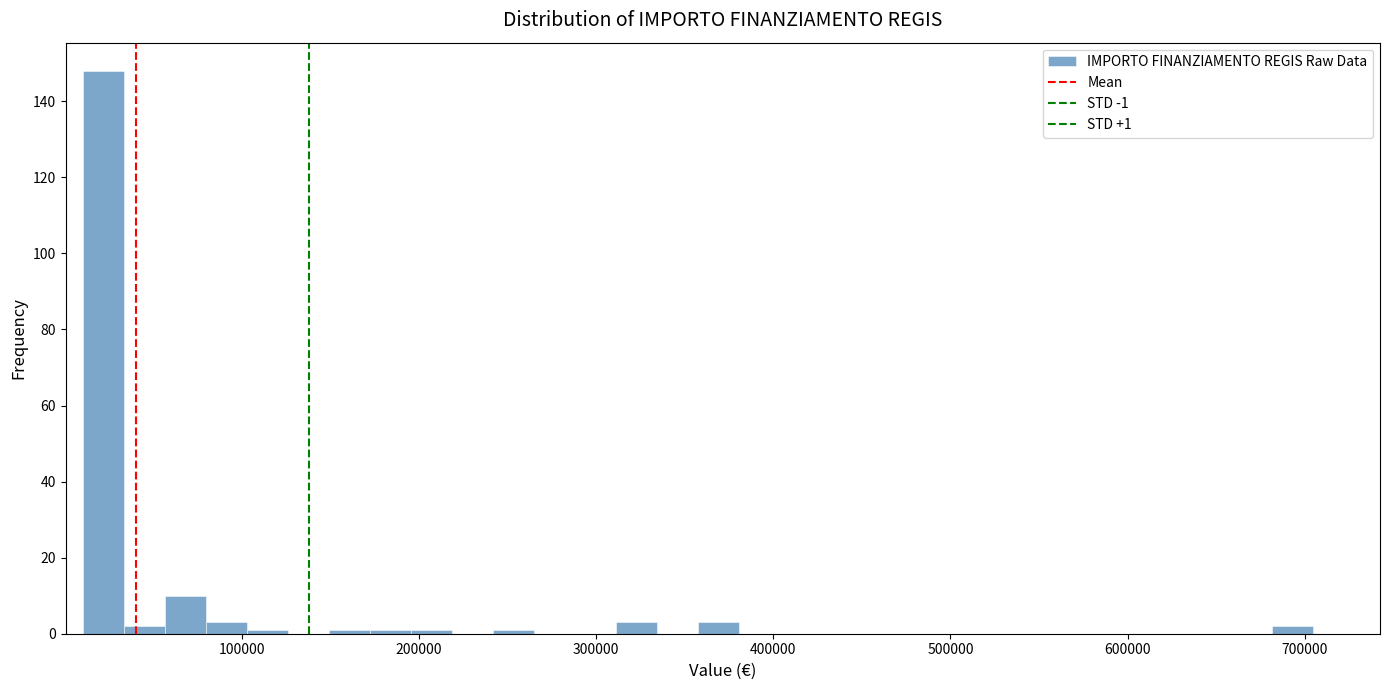

Around what value on the x-axis is the tallest bar? Give the approximate position of its centre, as read against the axis.

20000